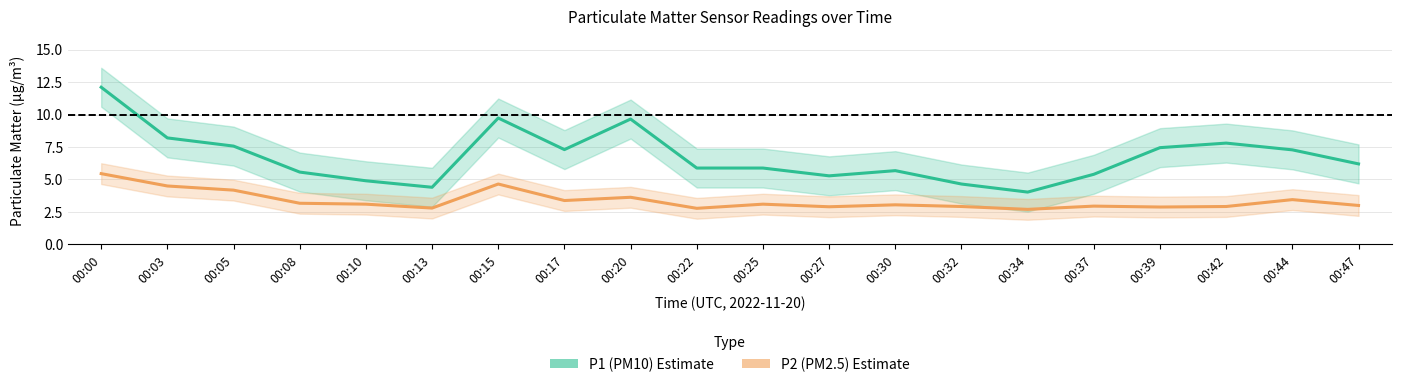

What is the minimum value shown in the chart?

2.7